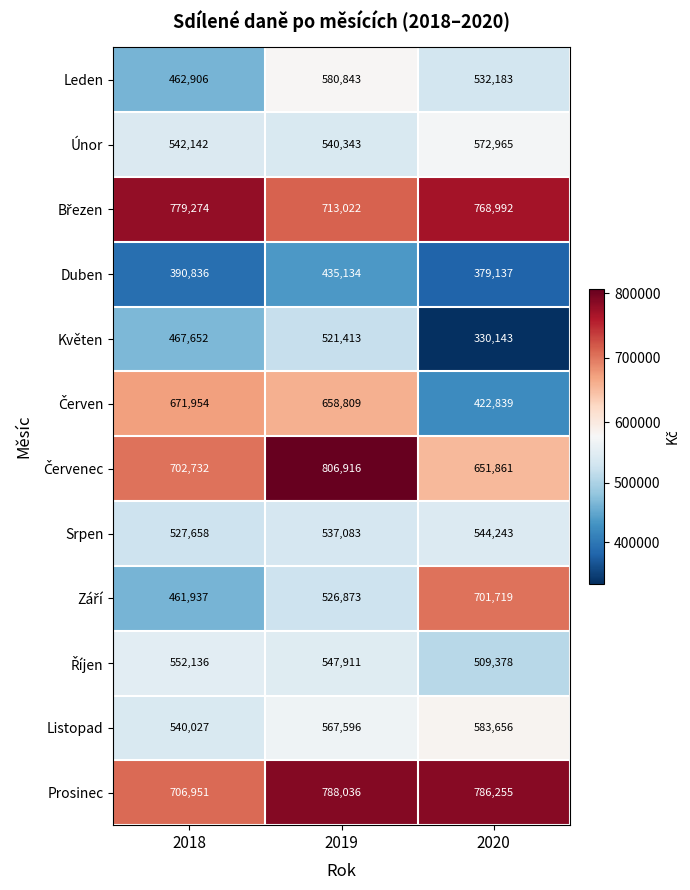

Count the Květen values in the range 330143 to 521413.

3